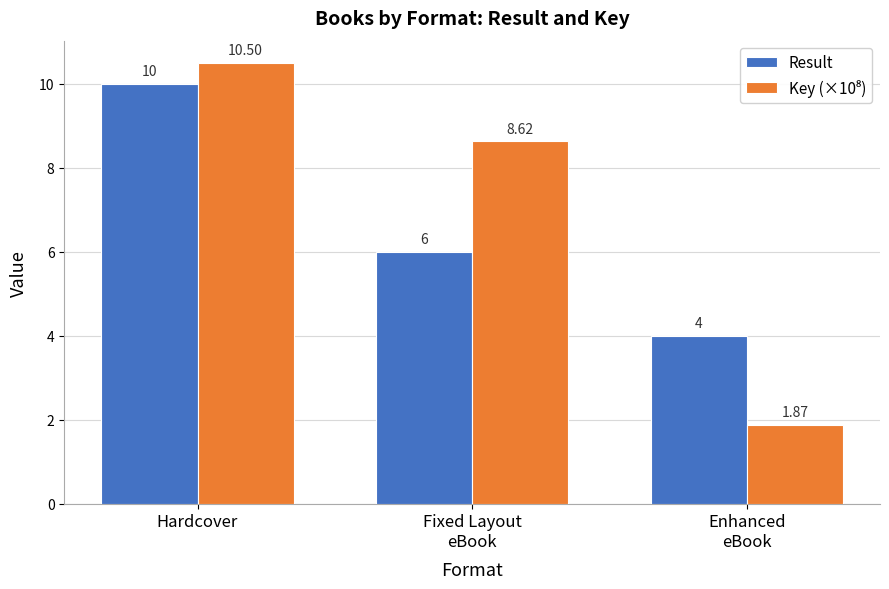

What is the difference between the maximum and second lowest values in the Result series?

4.0